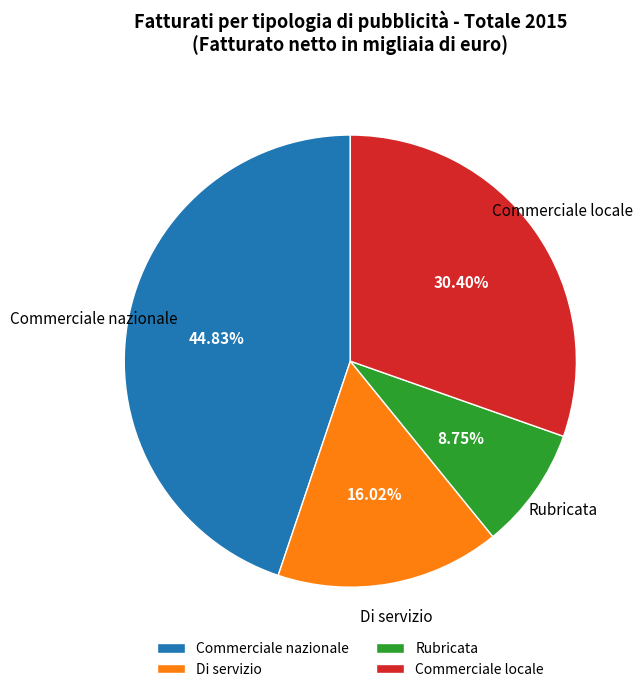

Does Rubricata account for over 50% of the chart?

No